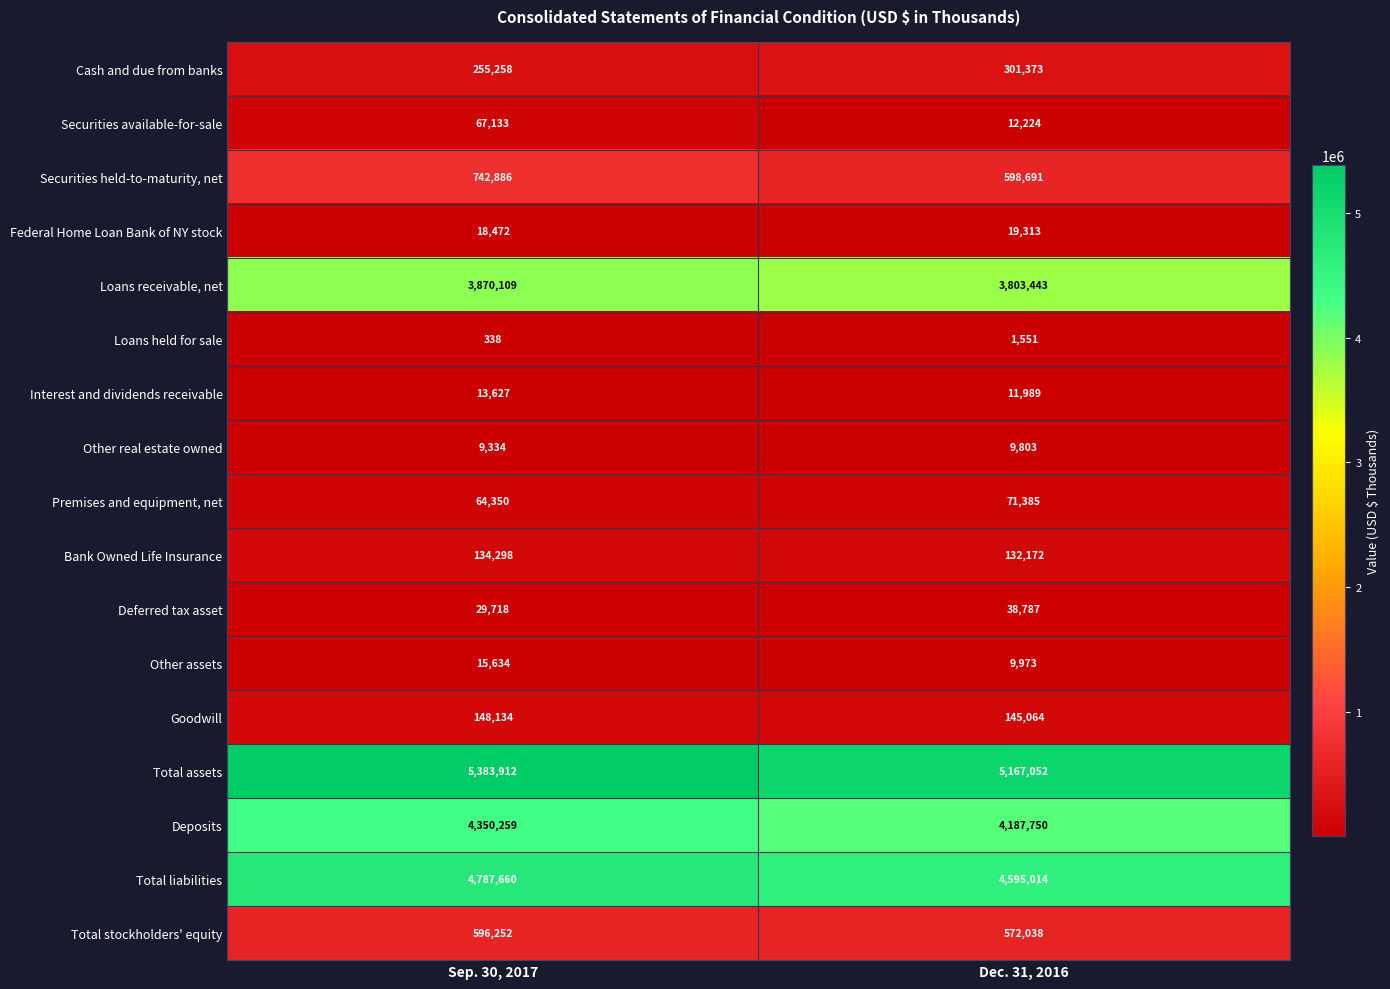

What is the sum of the Total assets values at Dec. 31, 2016 and Sep. 30, 2017?

10550964